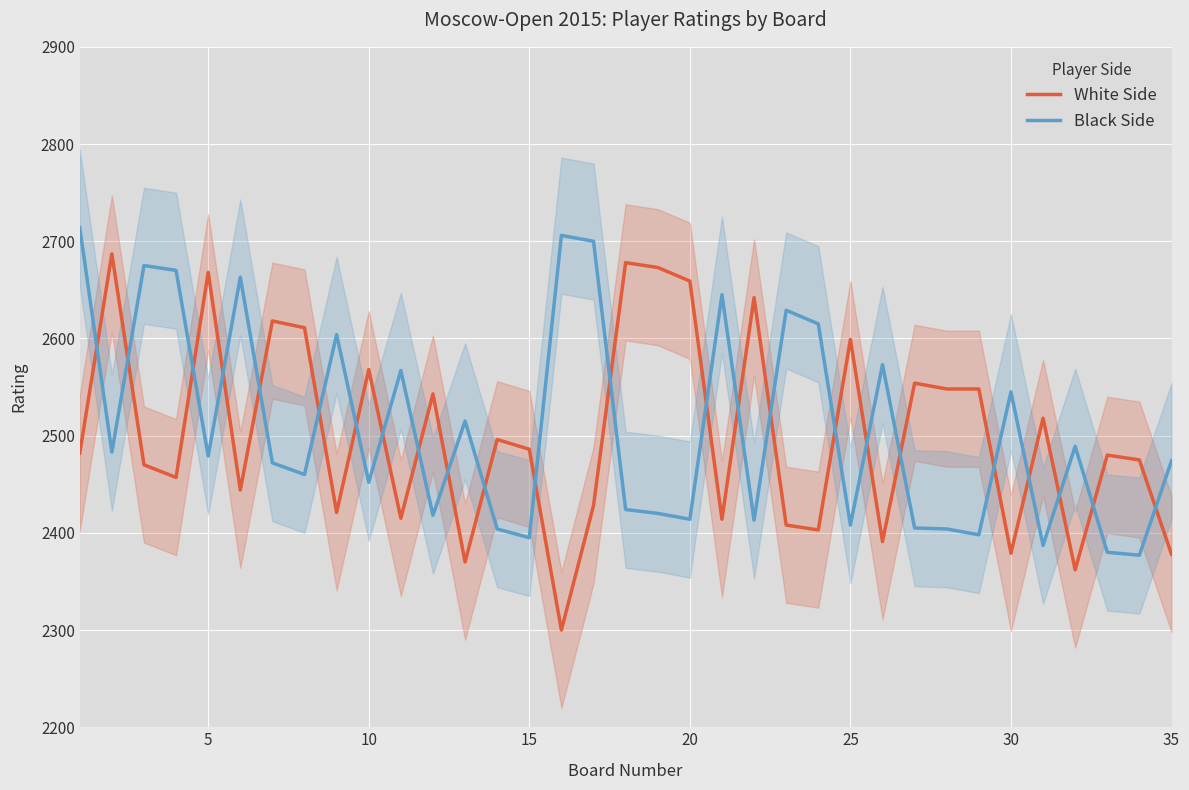

Reading left to right, list all the values displayed in this chart.

White Side: 2482	2687	2470	2457	2668	2444	2618	2611	2421	2568	2415	2543	2370	2496	2486	2300	2428	2678	2673	2659	2414	2642	2408	2403	2599	2391	2554	2548	2548	2379	2518	2362	2480	2475	2378
Black Side: 2714	2483	2675	2670	2479	2663	2472	2460	2604	2452	2567	2418	2515	2404	2395	2706	2700	2424	2420	2414	2645	2413	2629	2615	2408	2573	2405	2404	2398	2545	2387	2489	2380	2377	2474